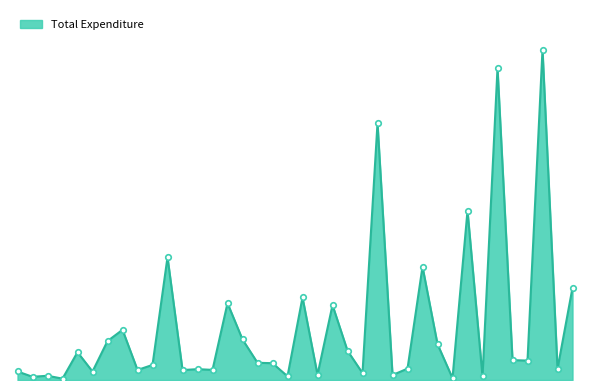

What is the value of the 16th point from the left?

61096.0